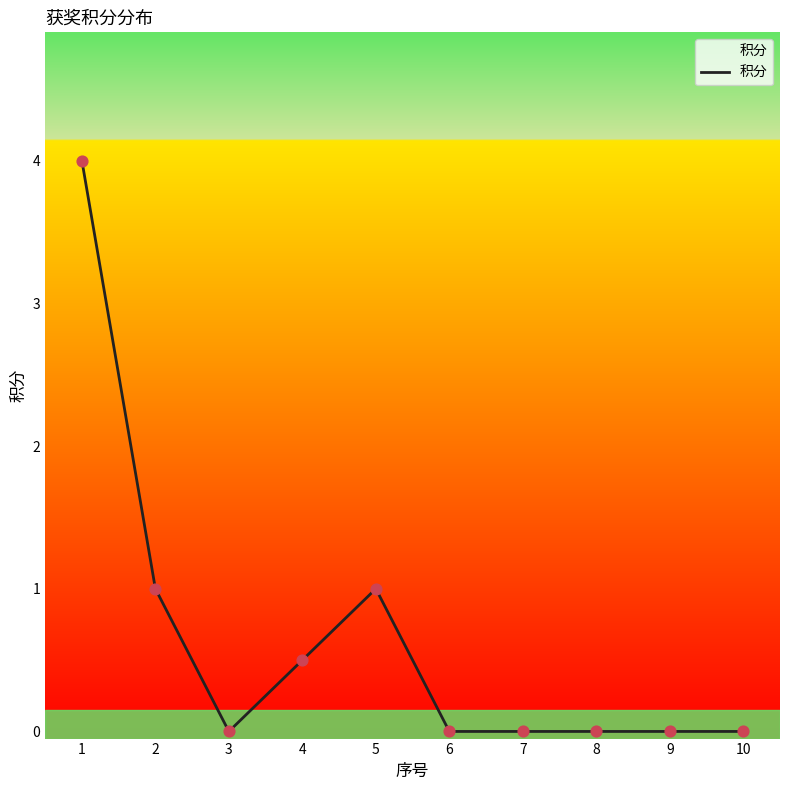

Approximately how many times larger is the value at 4 compared to 1?

0.1